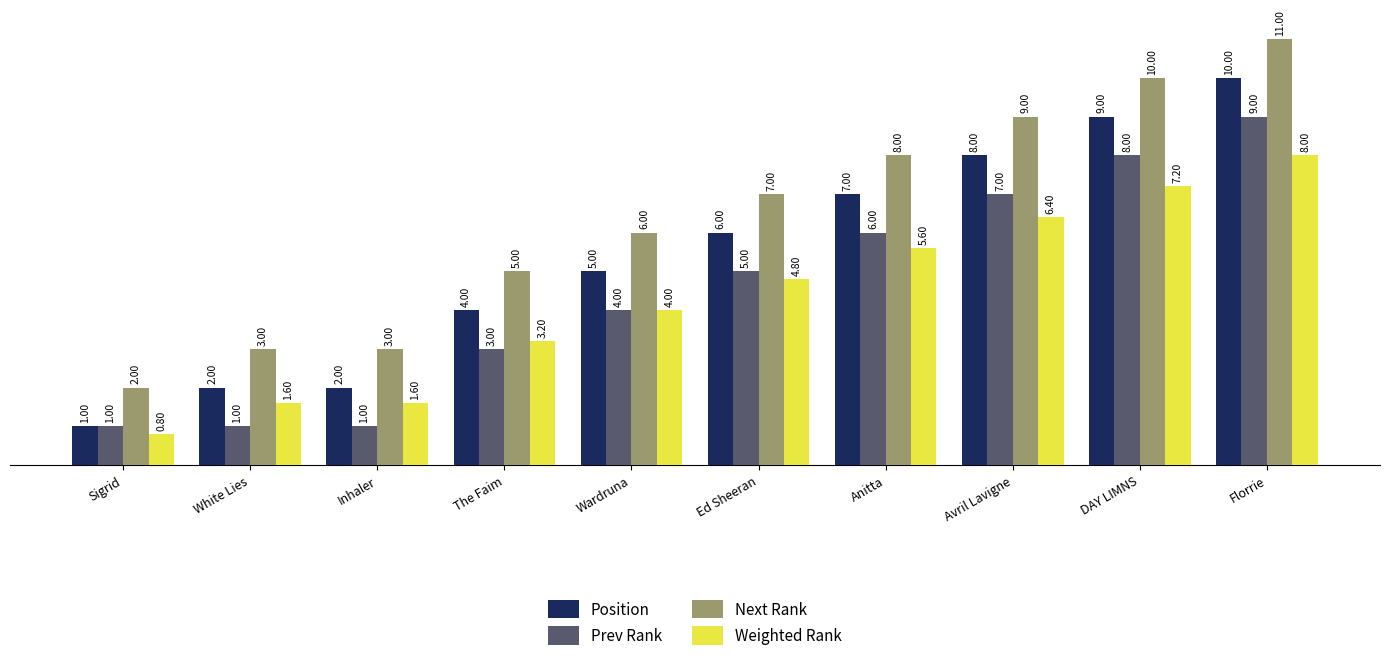

Does the chart contain stacked bars?

No